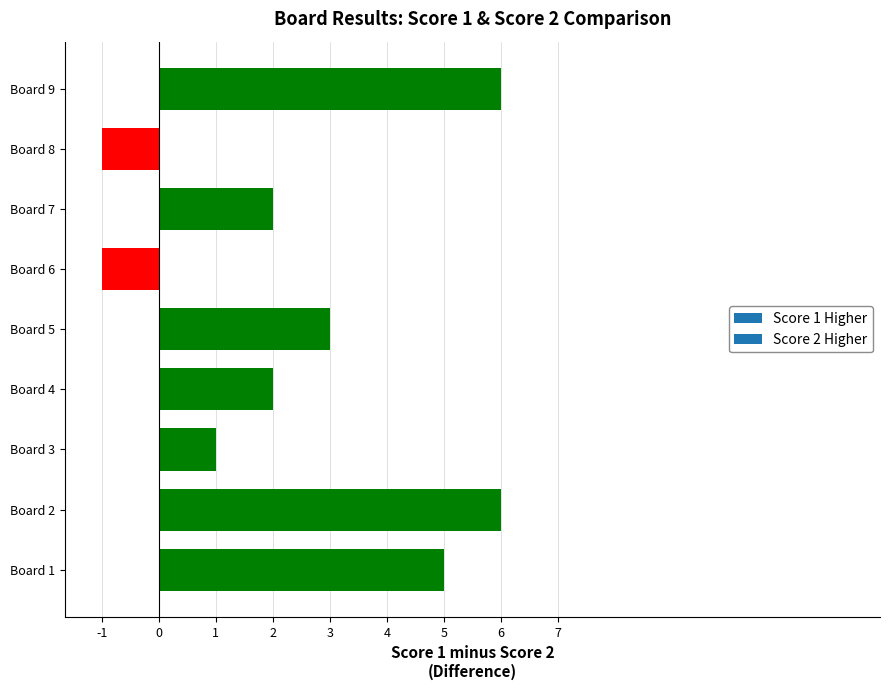

What is the greatest value displayed?

6